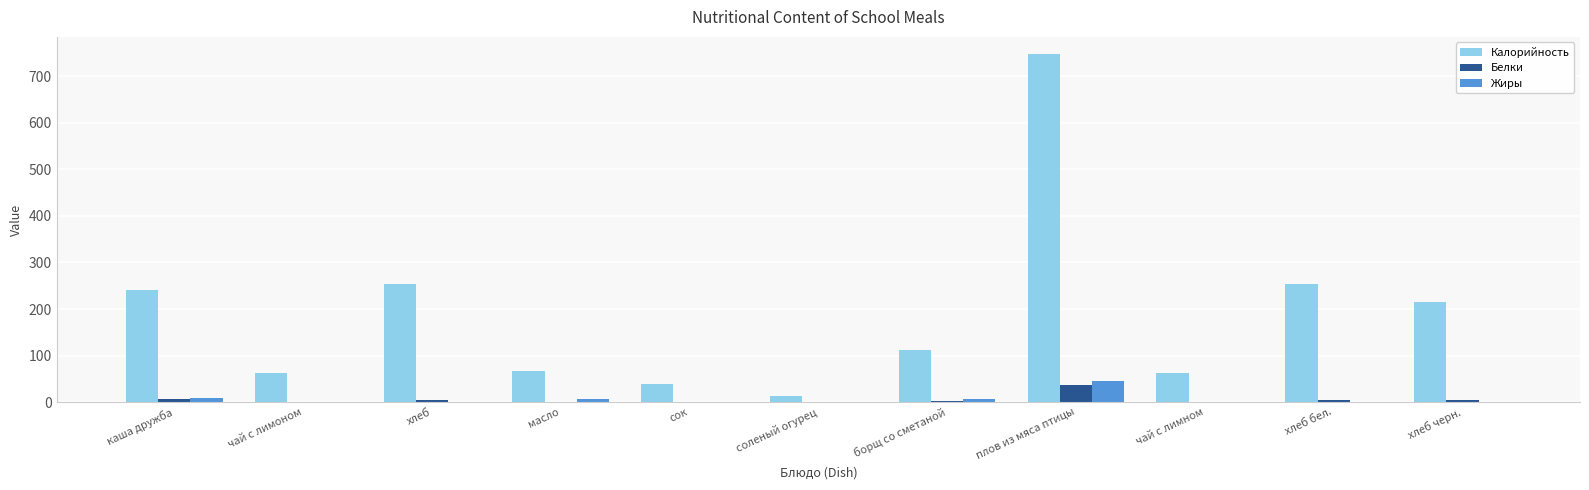

Which series has the largest total across all categories?

Калорийность